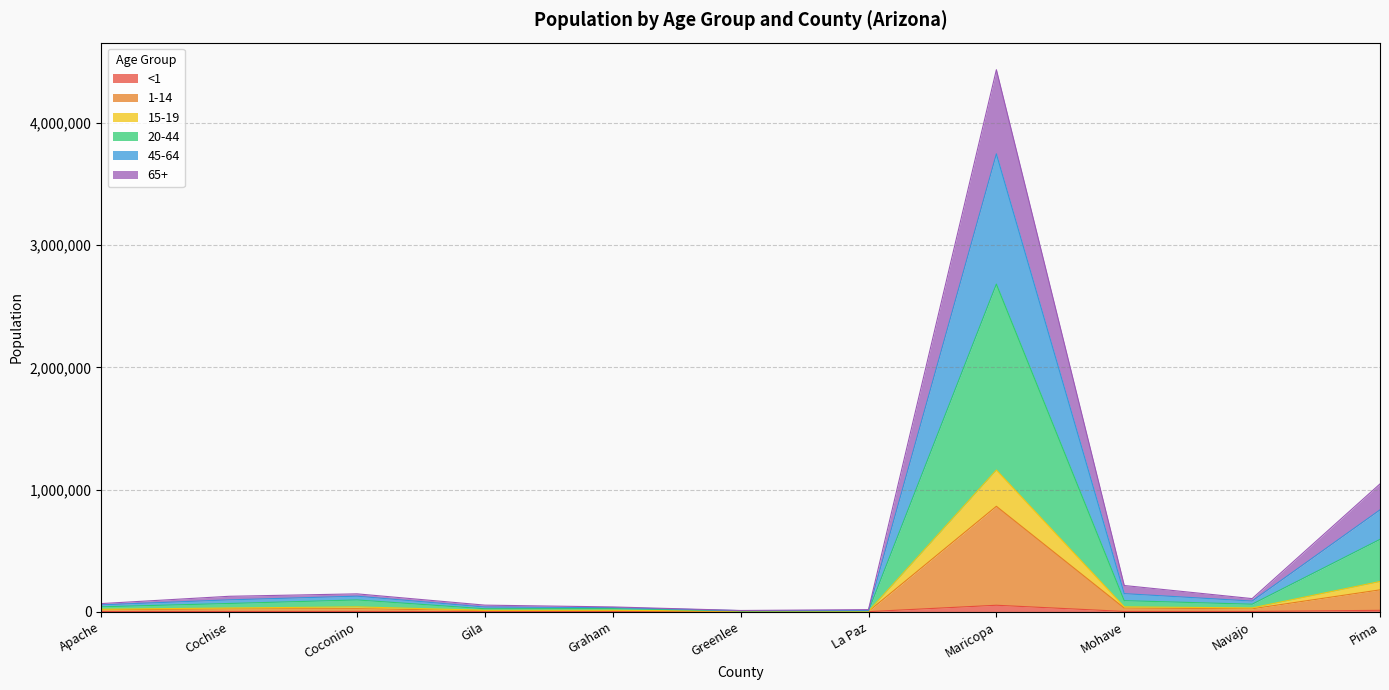

True or false: 1-14 and 45-64 cross at least once.

False